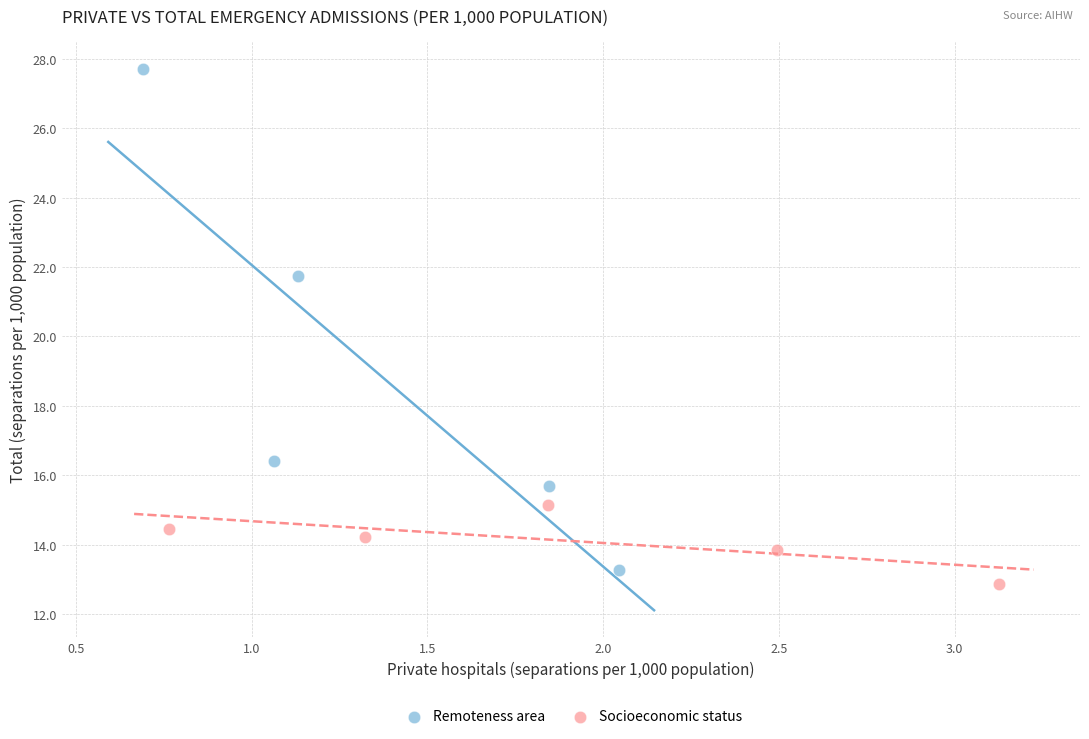

Which series has the largest Y range (max minus min)?

Remoteness area